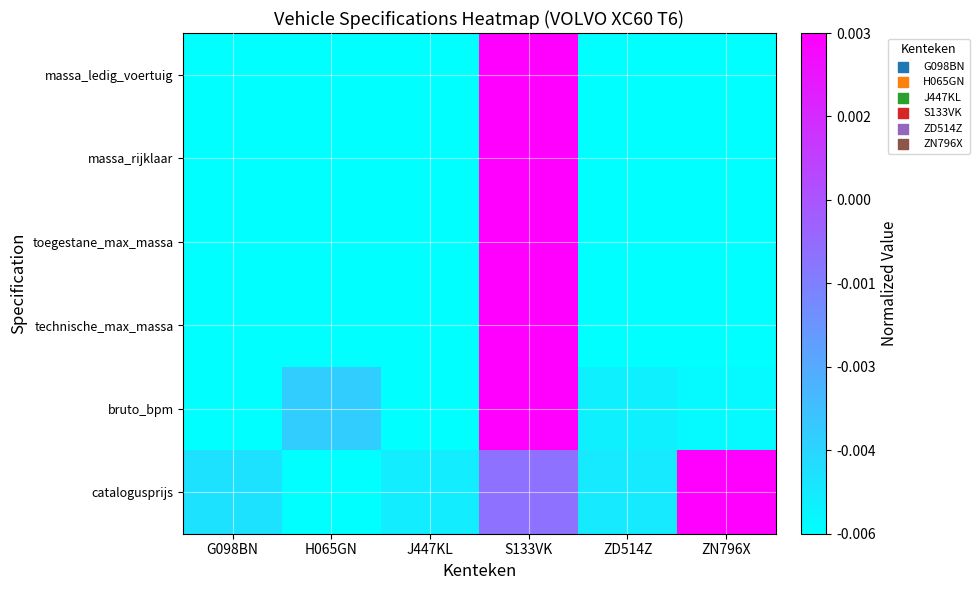

How many data points does each series have?

6